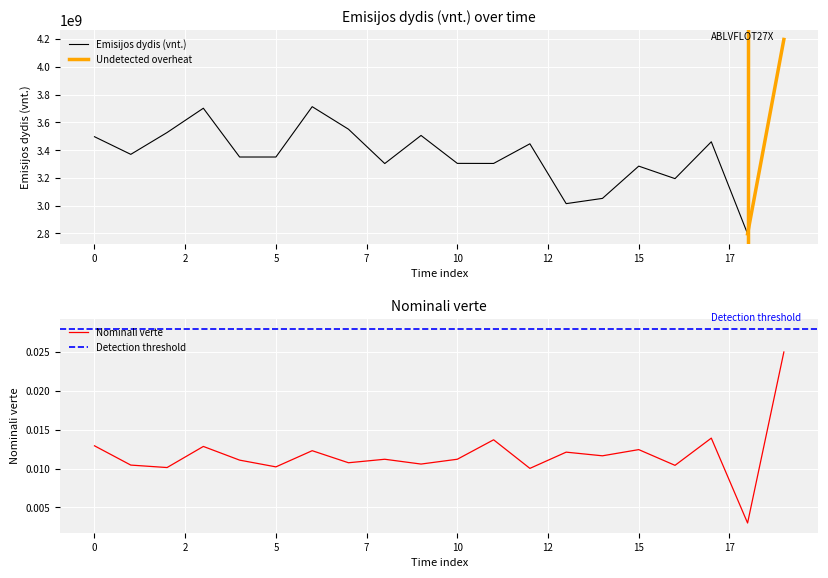

At how many categories does at least one series exceed 405136265?

20